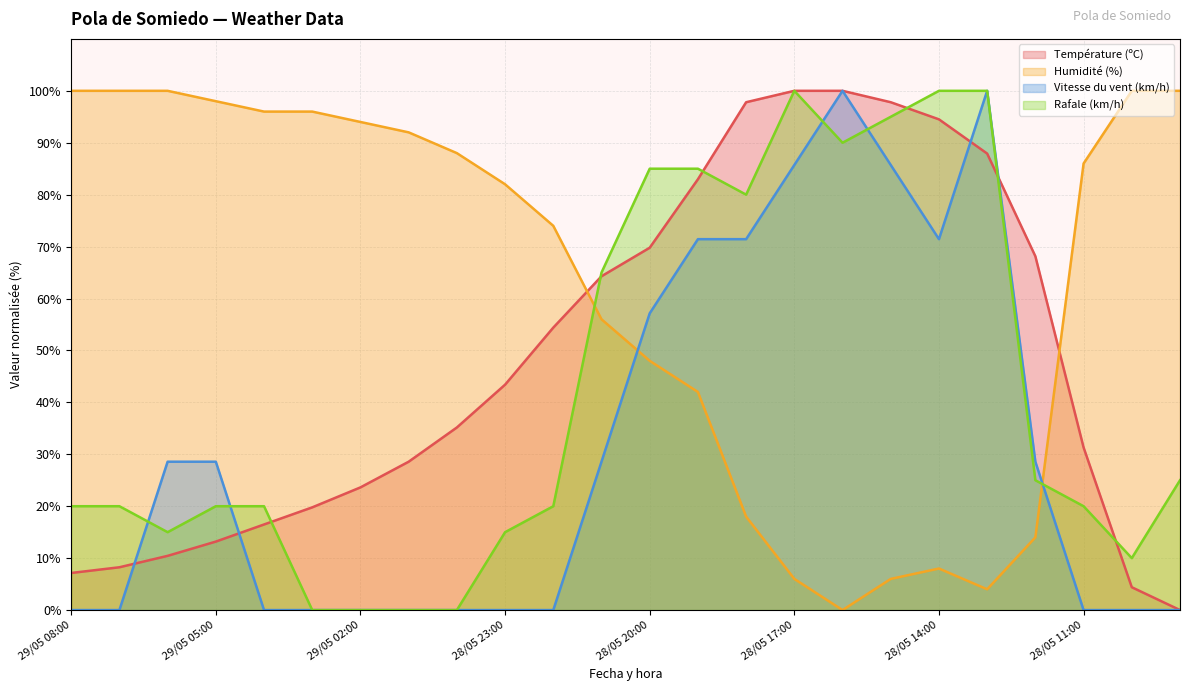

Reading left to right, list all the values displayed in this chart.

Température (ºC): 29/05 08:00=7.1	29/05 07:00=8.2	29/05 06:00=10.4	29/05 05:00=13.2	29/05 04:00=16.5	29/05 03:00=19.8	29/05 02:00=23.6	29/05 01:00=28.6	29/05 00:00=35.2	28/05 23:00=43.4	28/05 22:00=54.4	28/05 21:00=64.3	28/05 20:00=69.8	28/05 19:00=83.0	28/05 18:00=97.8	28/05 17:00=100.0	28/05 16:00=100.0	28/05 15:00=97.8	28/05 14:00=94.5	28/05 13:00=87.9	28/05 12:00=68.1	28/05 11:00=31.3	28/05 10:00=4.4	28/05 09:00=0.0
Humidité (%): 29/05 08:00=100.0	29/05 07:00=100.0	29/05 06:00=100.0	29/05 05:00=98.0	29/05 04:00=96.0	29/05 03:00=96.0	29/05 02:00=94.0	29/05 01:00=92.0	29/05 00:00=88.0	28/05 23:00=82.0	28/05 22:00=74.0	28/05 21:00=56.0	28/05 20:00=48.0	28/05 19:00=42.0	28/05 18:00=18.0	28/05 17:00=6.0	28/05 16:00=0.0	28/05 15:00=6.0	28/05 14:00=8.0	28/05 13:00=4.0	28/05 12:00=14.0	28/05 11:00=86.0	28/05 10:00=100.0	28/05 09:00=100.0
Vitesse du vent (km/h): 29/05 08:00=0.0	29/05 07:00=0.0	29/05 06:00=28.6	29/05 05:00=28.6	29/05 04:00=0.0	29/05 03:00=0.0	29/05 02:00=0.0	29/05 01:00=0.0	29/05 00:00=0.0	28/05 23:00=0.0	28/05 22:00=0.0	28/05 21:00=28.6	28/05 20:00=57.1	28/05 19:00=71.4	28/05 18:00=71.4	28/05 17:00=85.7	28/05 16:00=100.0	28/05 15:00=85.7	28/05 14:00=71.4	28/05 13:00=100.0	28/05 12:00=28.6	28/05 11:00=0.0	28/05 10:00=0.0	28/05 09:00=0.0
Rafale (km/h): 29/05 08:00=20.0	29/05 07:00=20.0	29/05 06:00=15.0	29/05 05:00=20.0	29/05 04:00=20.0	29/05 03:00=0.0	29/05 02:00=0.0	29/05 01:00=0.0	29/05 00:00=0.0	28/05 23:00=15.0	28/05 22:00=20.0	28/05 21:00=65.0	28/05 20:00=85.0	28/05 19:00=85.0	28/05 18:00=80.0	28/05 17:00=100.0	28/05 16:00=90.0	28/05 15:00=95.0	28/05 14:00=100.0	28/05 13:00=100.0	28/05 12:00=25.0	28/05 11:00=20.0	28/05 10:00=10.0	28/05 09:00=25.0